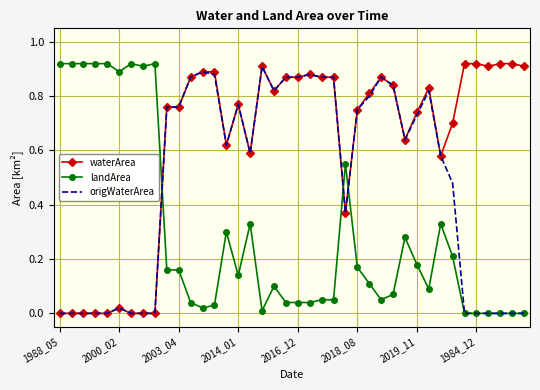

Which series has the largest total across all categories?

waterArea